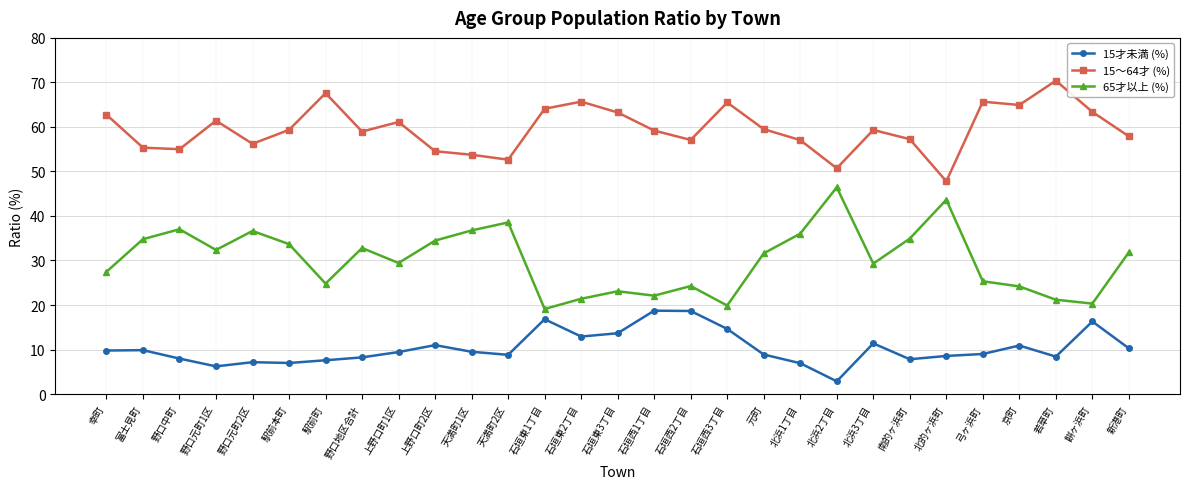

The value of 15才未満 (%) at 富士見町 is 6.4. True or false?

False